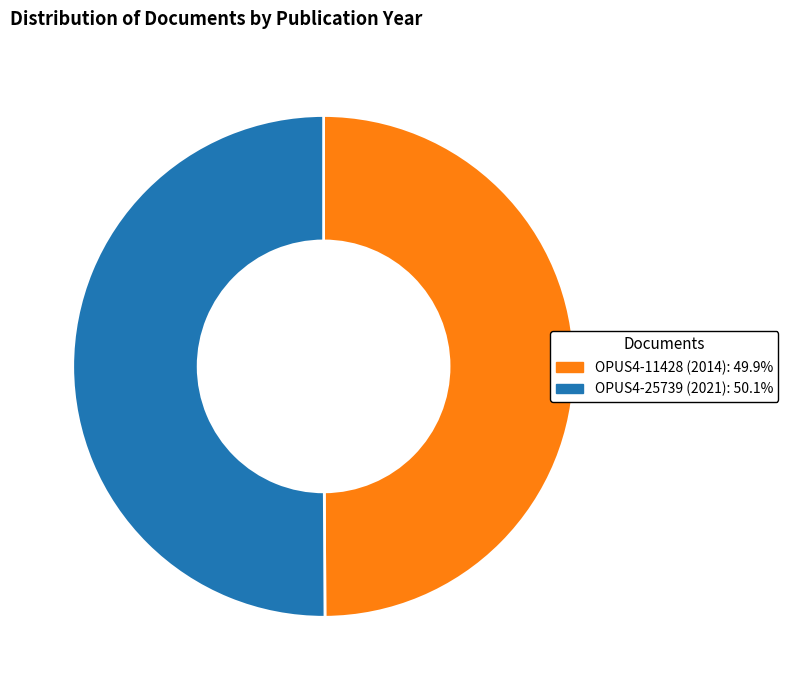

Approximately how many times larger is the value at OPUS4-25739 (2021) compared to OPUS4-11428 (2014)?

1.0